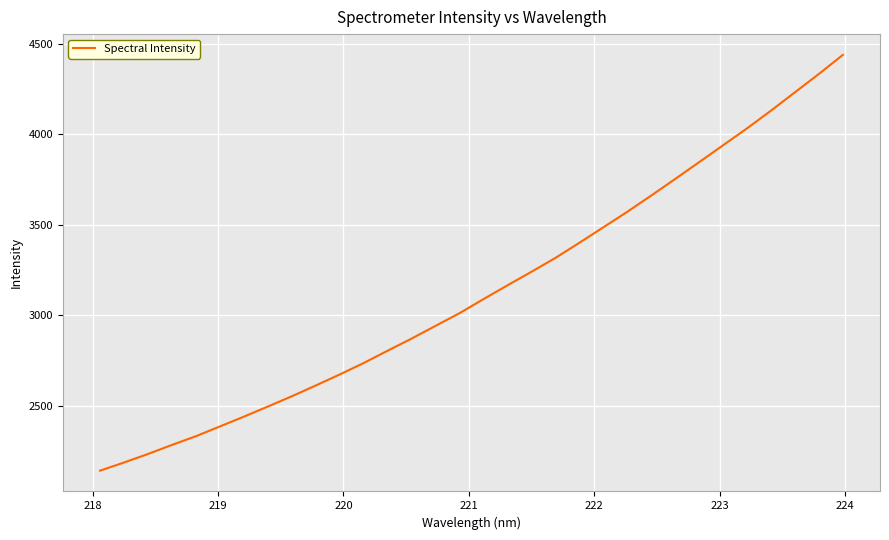

What is the greatest value displayed?

4438.0